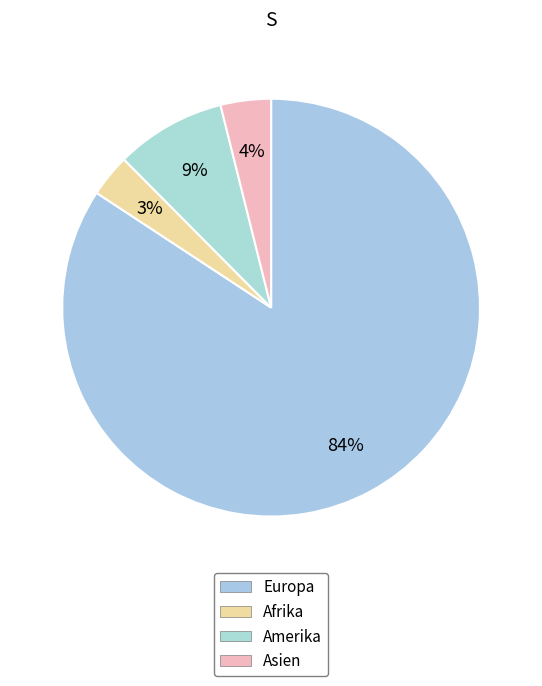

To the nearest percent, what is the difference between the Europa and Asien slice percentages?

80%